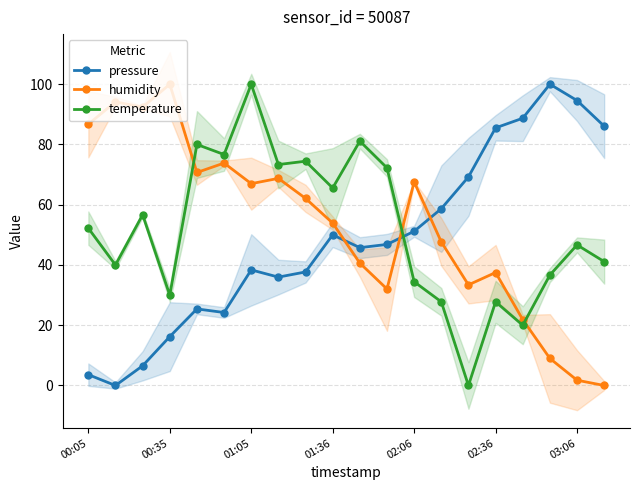

Which series ends up on top after the final intersection of temperature and pressure?

pressure